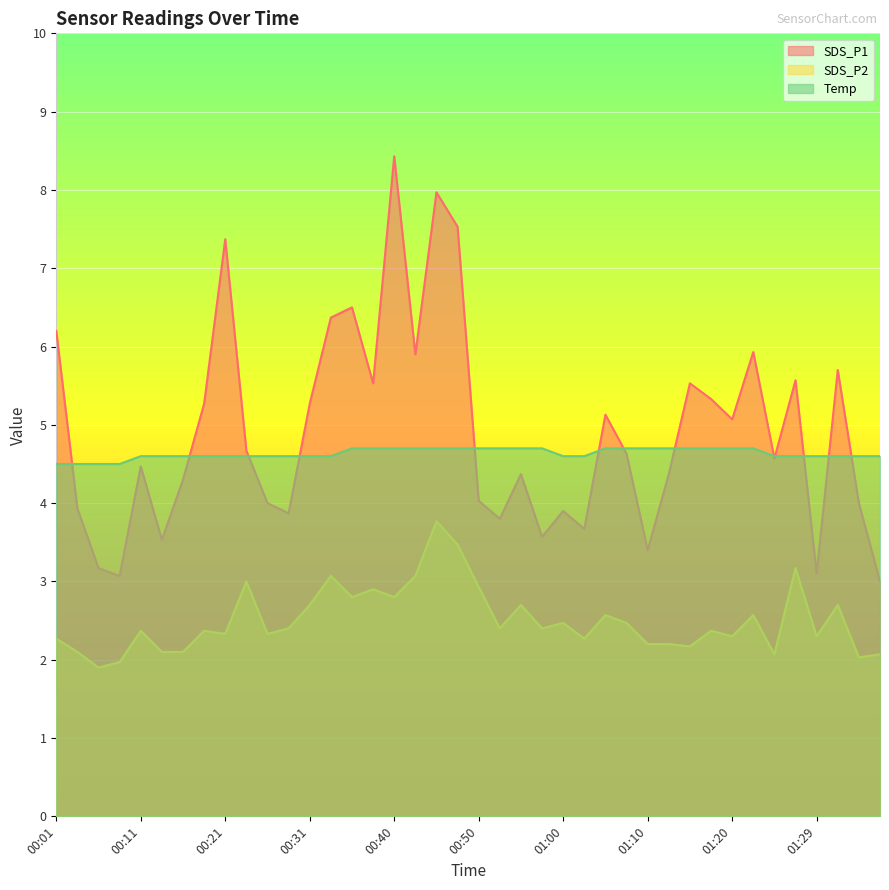

True or false: Temp and SDS_P1 cross at least once.

True